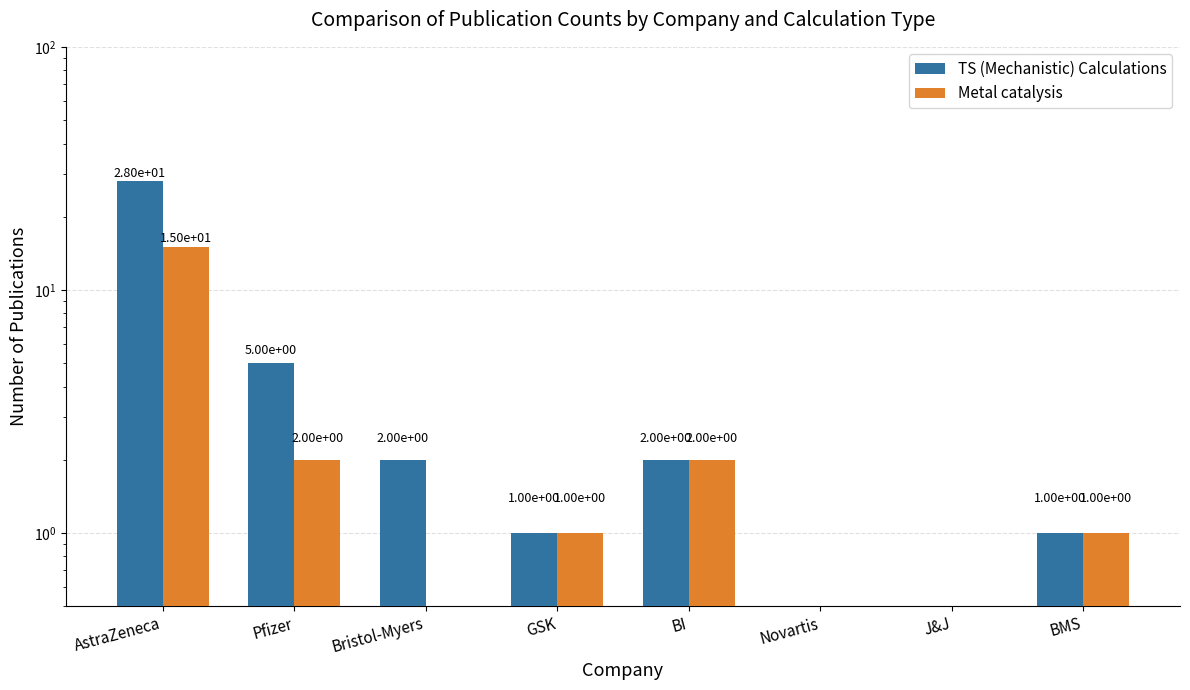

How many groups of bars are there?

8